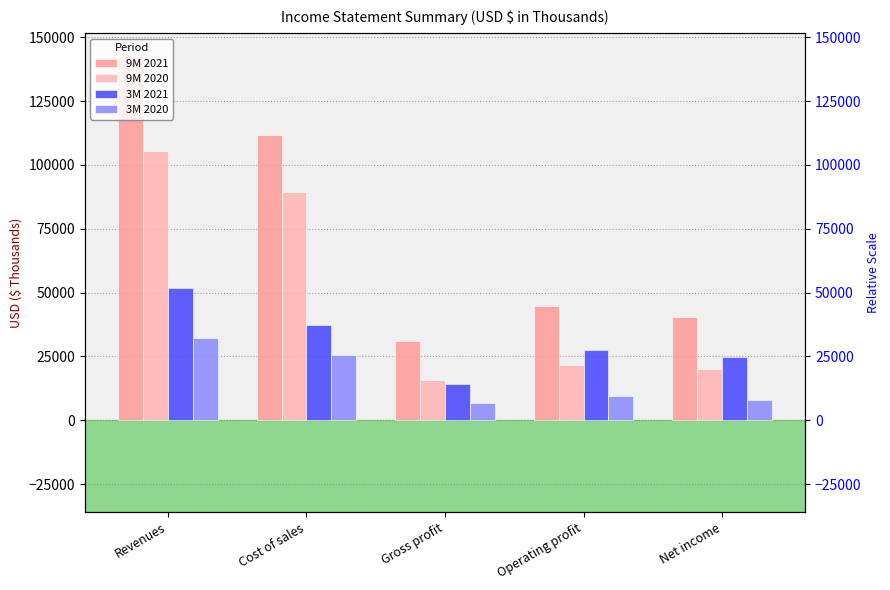

Which series has the largest total across all categories?

9M 2021